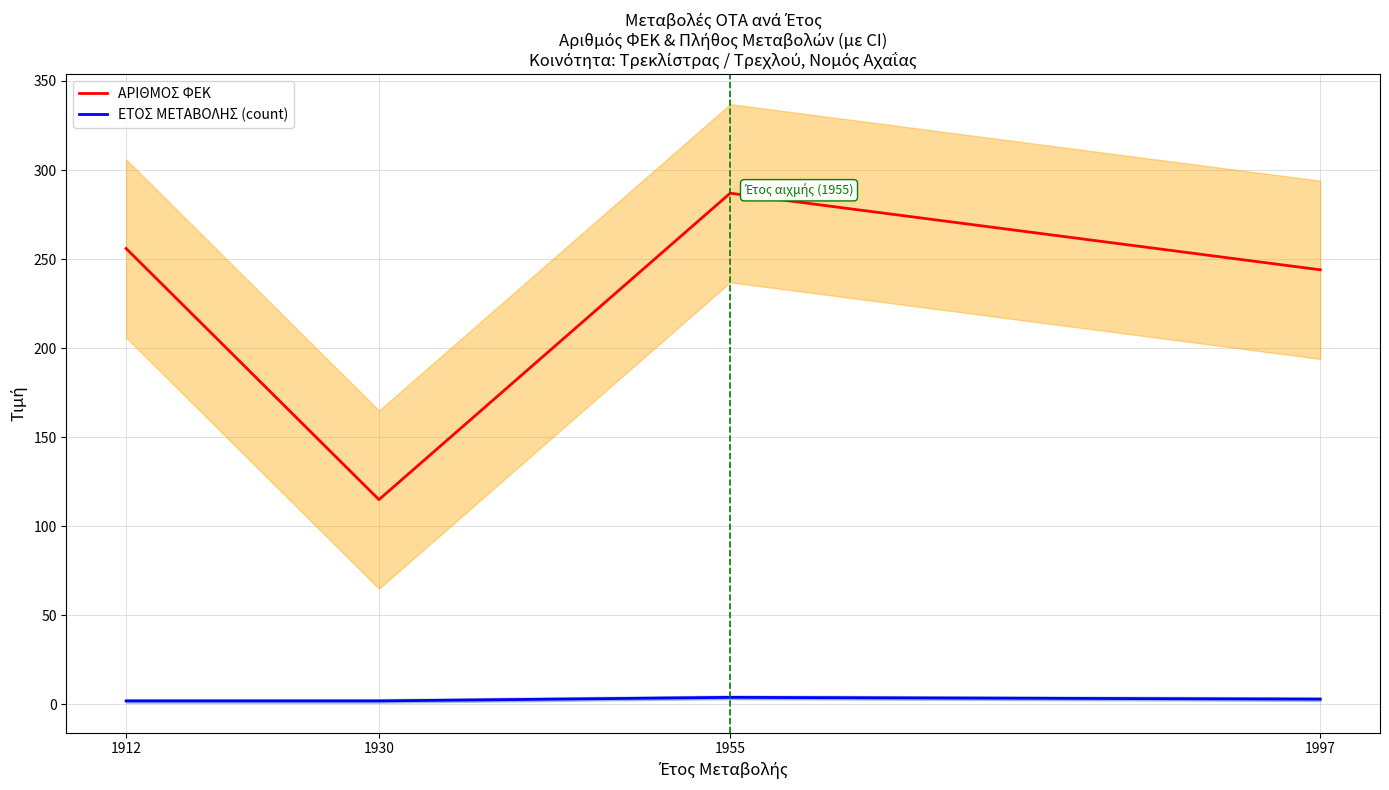

What is the greatest value displayed?

287